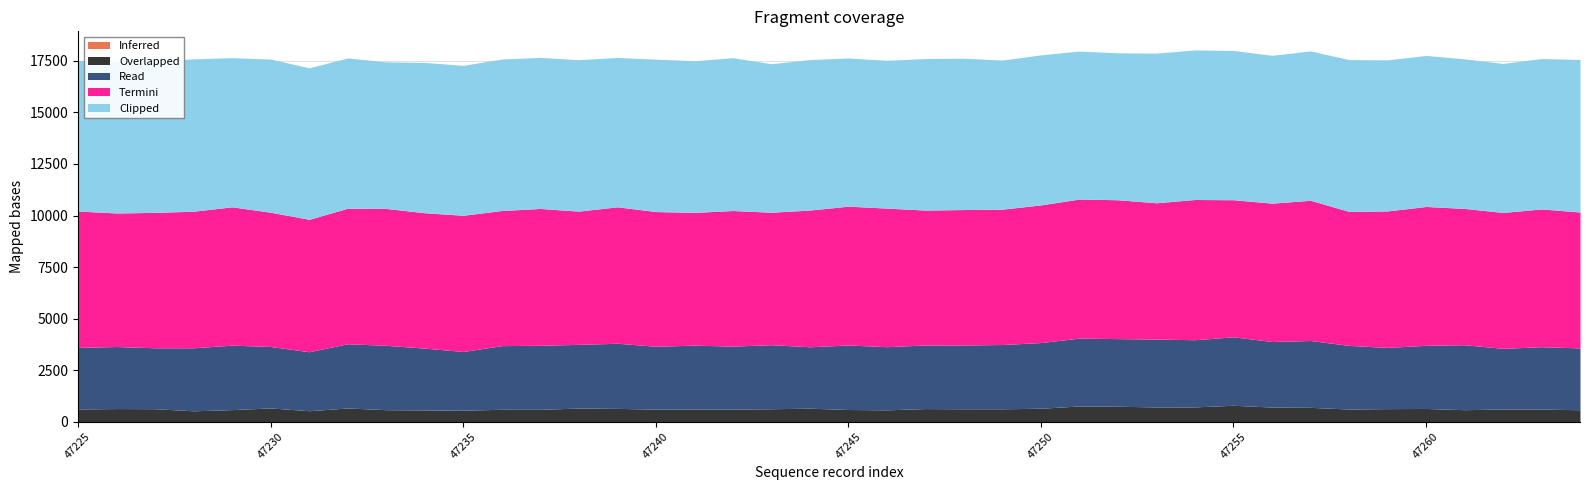

What is the average value of the Clipped series?

7288